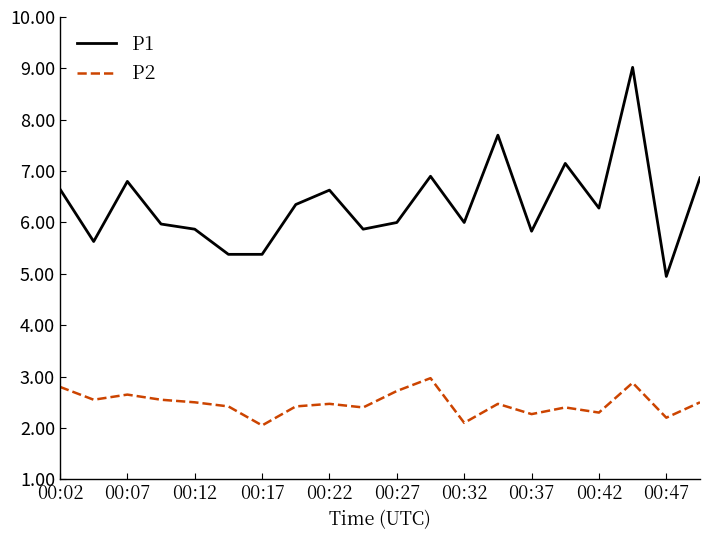

List the series in order of their overall mean, highest first.

P1, P2